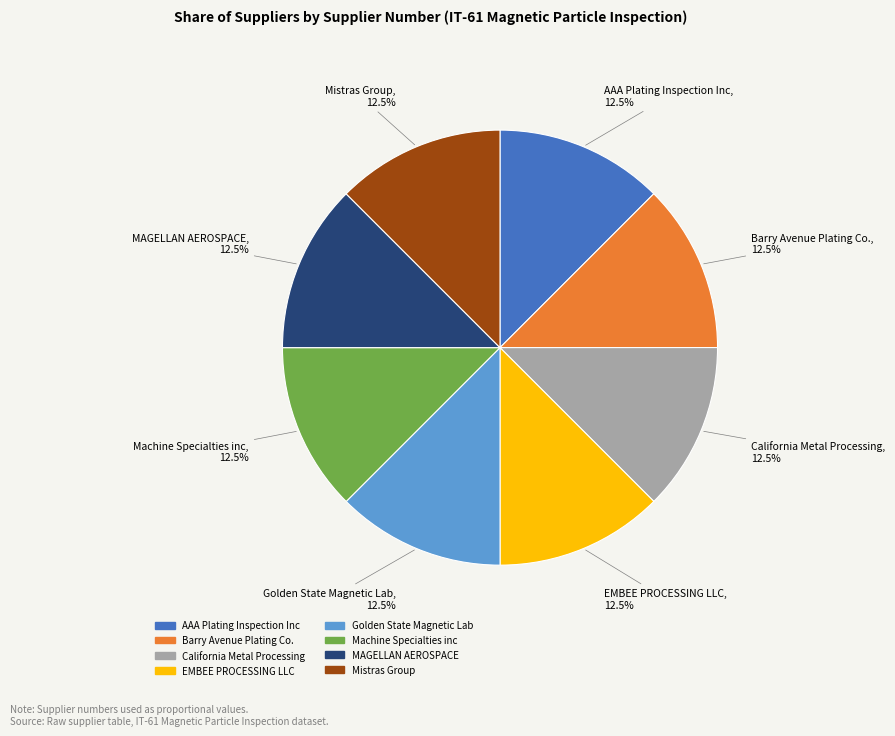

What percentage do Golden State Magnetic Lab and MAGELLAN AEROSPACE together represent?

25.0%